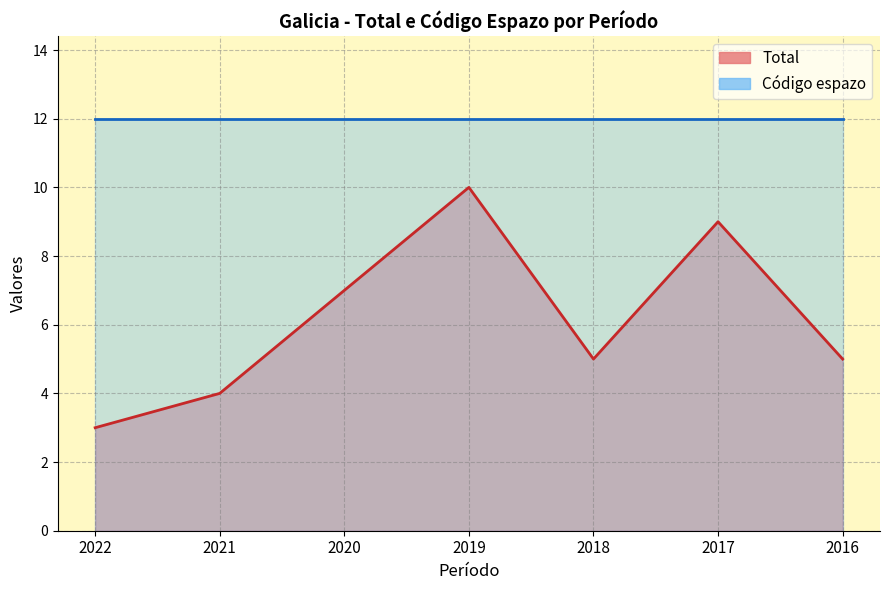

What is the sum of all values?

43